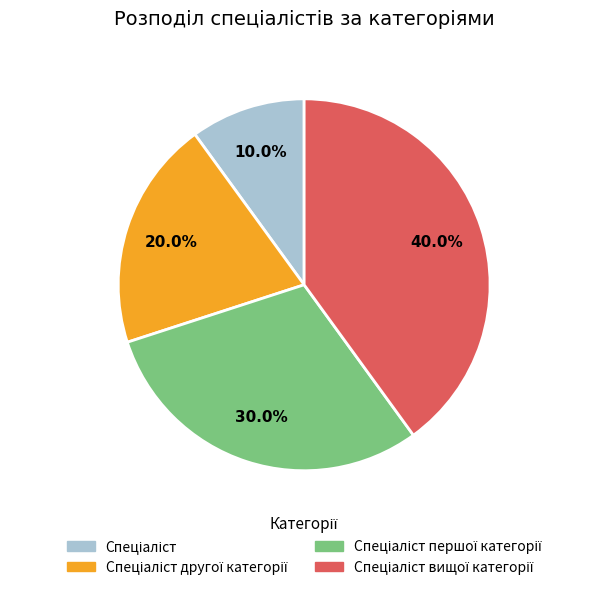

Is there a majority slice in this chart?

No